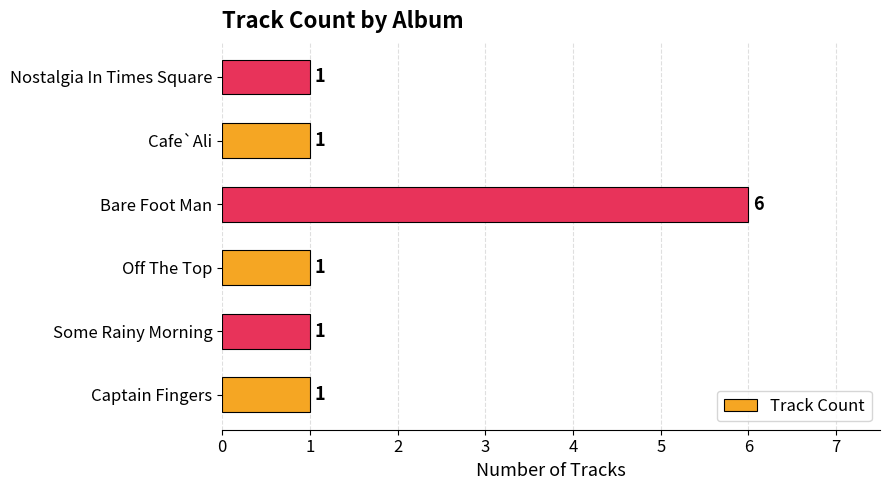

What is the greatest value displayed?

6